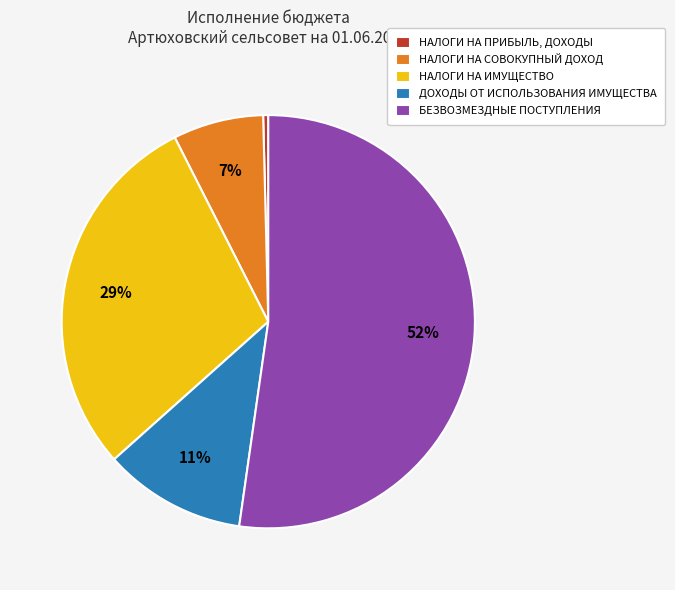

Do НАЛОГИ НА ИМУЩЕСТВО and НАЛОГИ НА СОВОКУПНЫЙ ДОХОД together represent more than half of the pie?

No